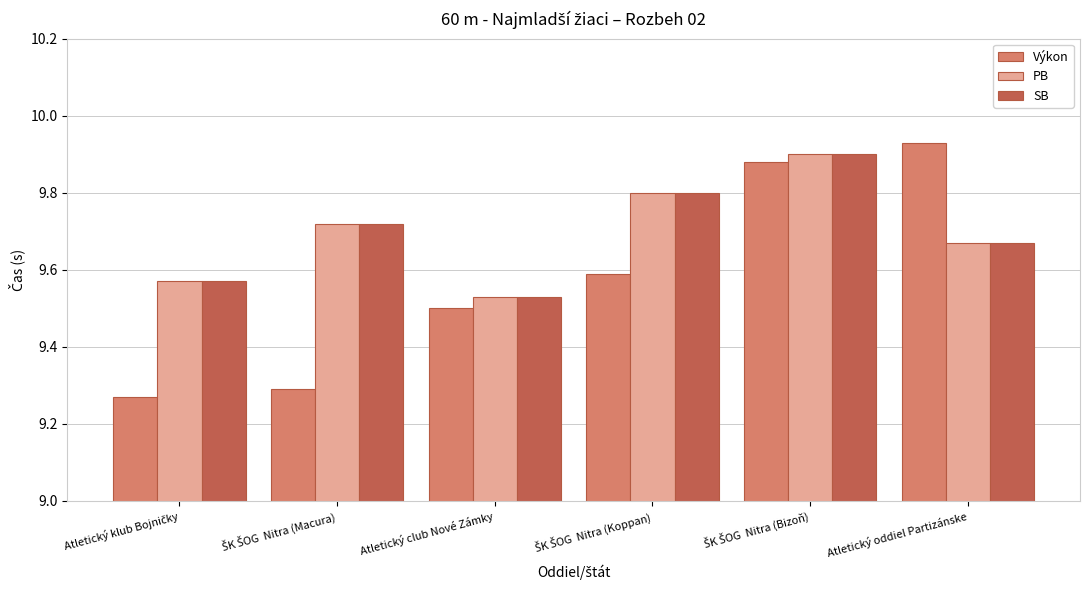

What is the difference between the second highest and minimum values in the PB series?

0.3